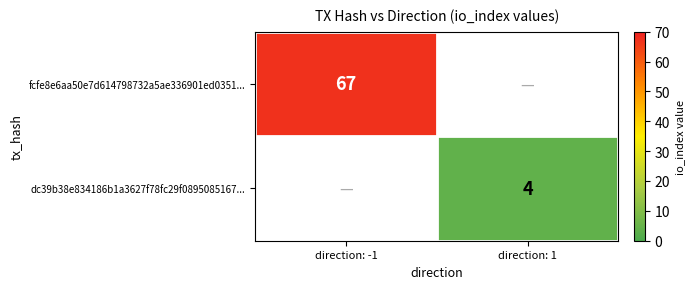

The fcfe8e6aa50e7d614798732a5ae336901ed0351... series shows 90 at direction: -1. True or false?

False